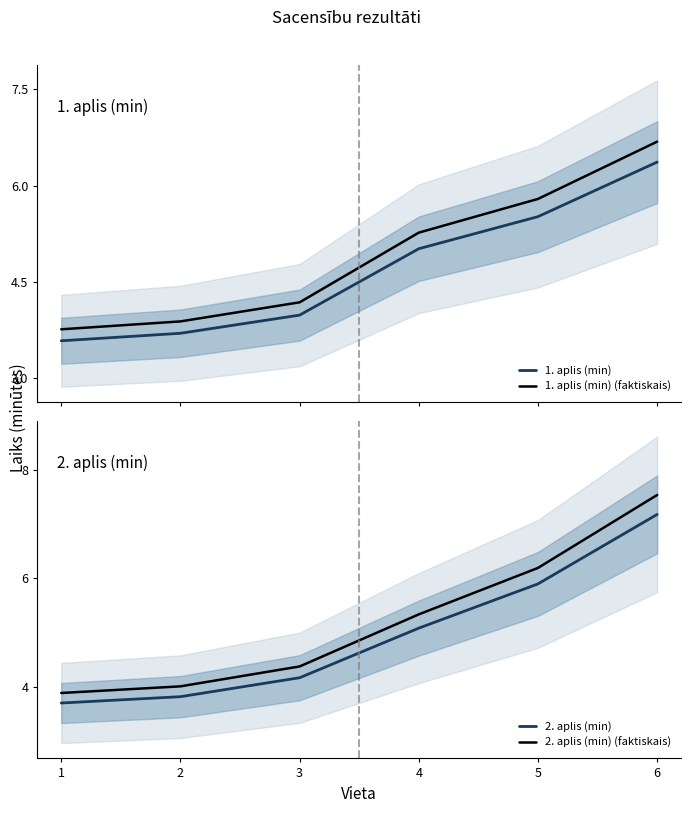

How many values in the 1. aplis (min) series are below 5?

3